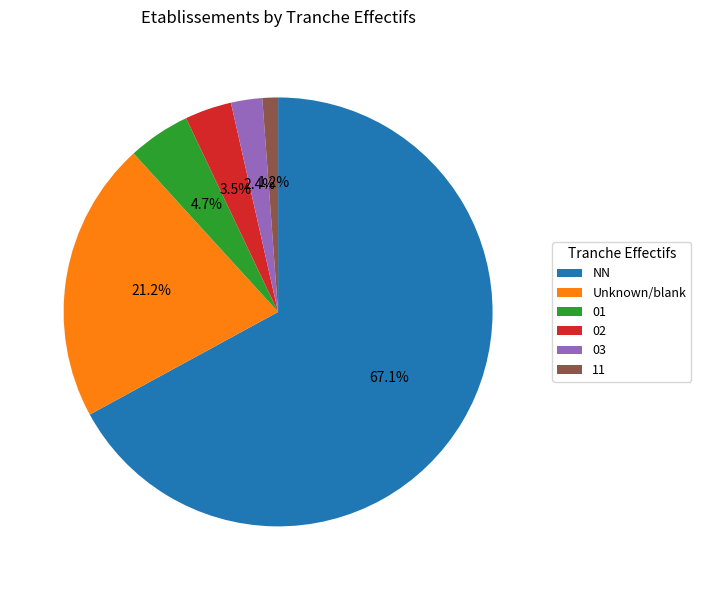

Does NN account for over 50% of the chart?

Yes